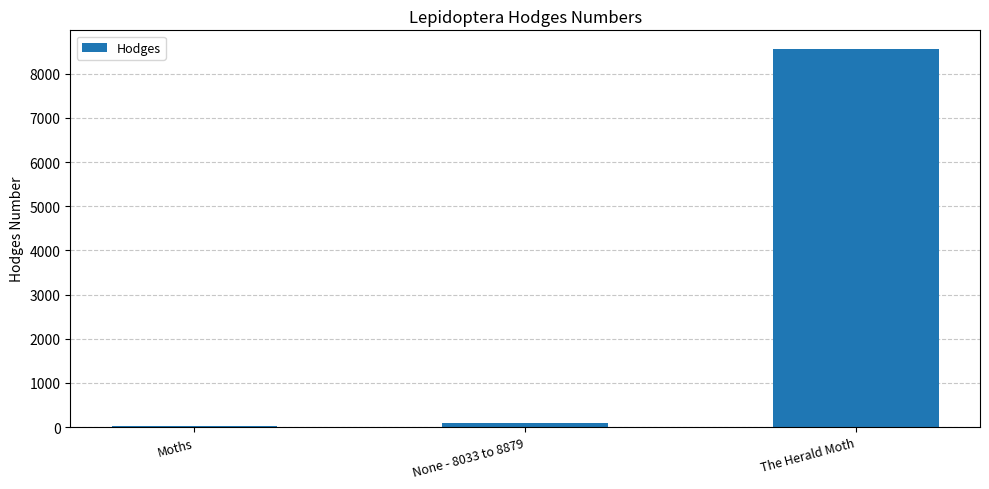

Approximately how many times larger is the value at None - 8033 to 8879 compared to Moths?

3.2